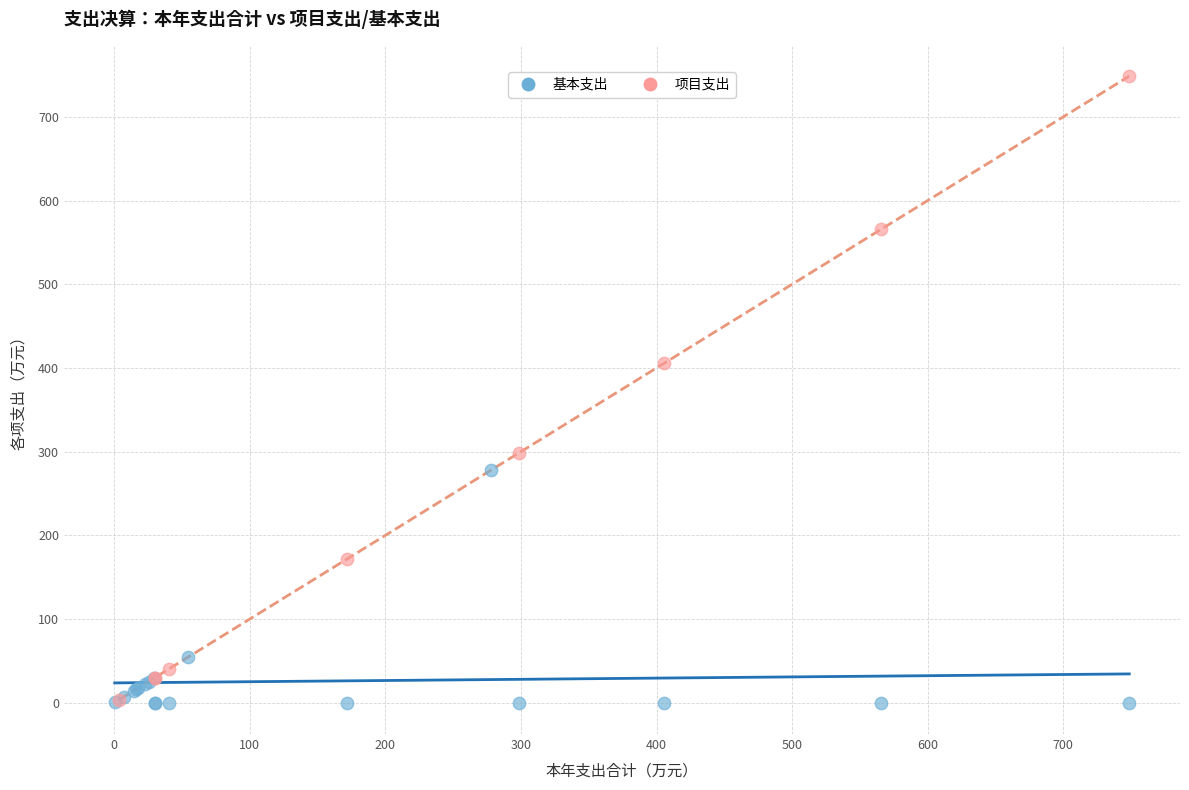

Which series has the widest spread of Y values?

项目支出